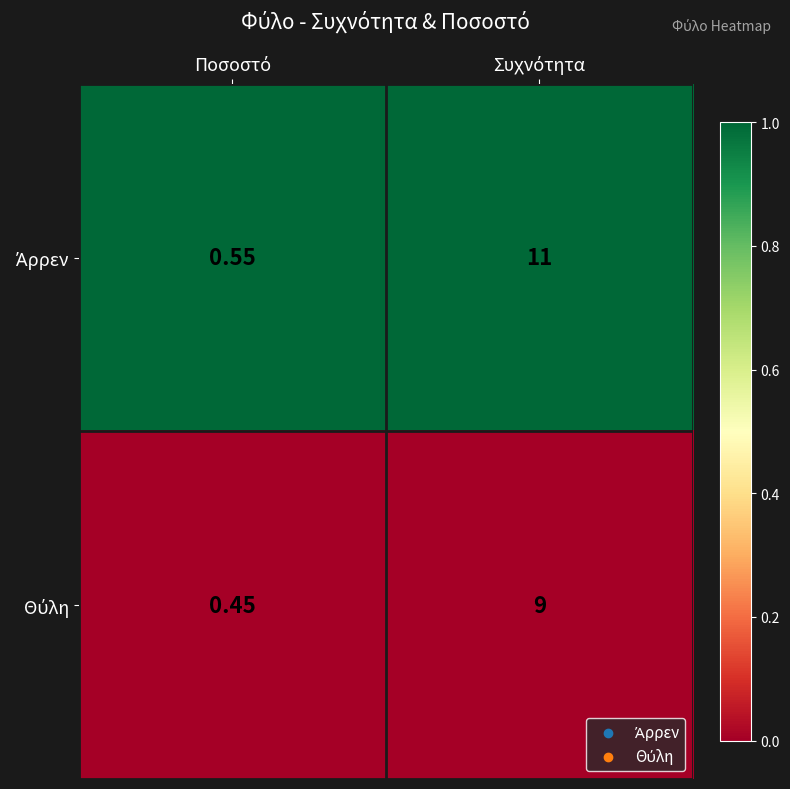

Count the number of data series in this chart.

2